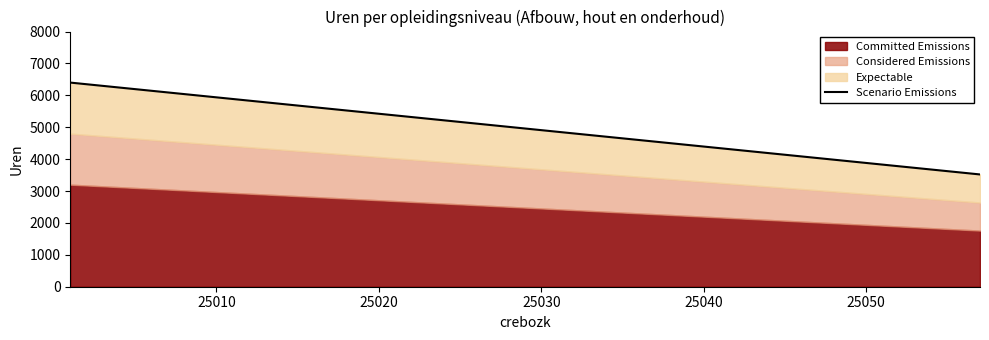

What is the value of the 8th point from the left?

4960.0